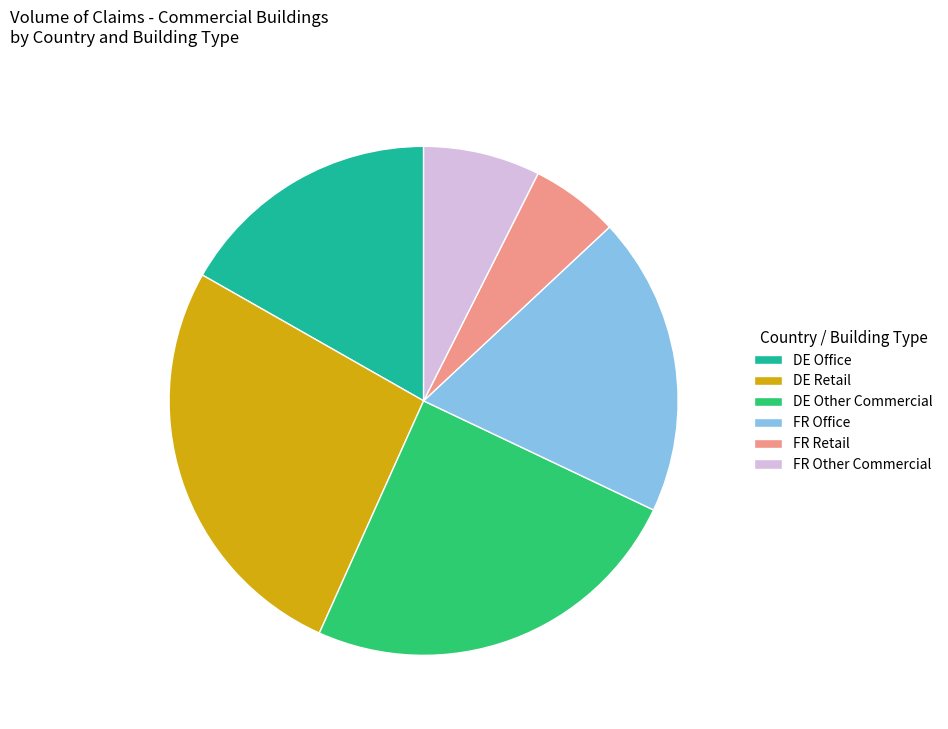

Between DE Office and FR Retail, which is larger?

DE Office